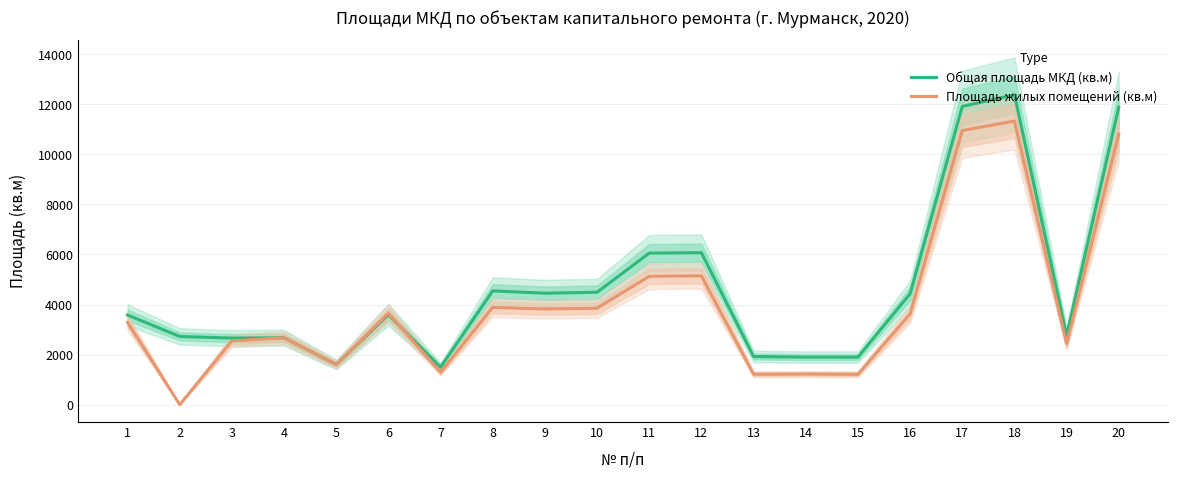

Is the value of Площадь жилых помещений (кв.м) at 7 greater than the value of Общая площадь МКД (кв.м) at 5?

No